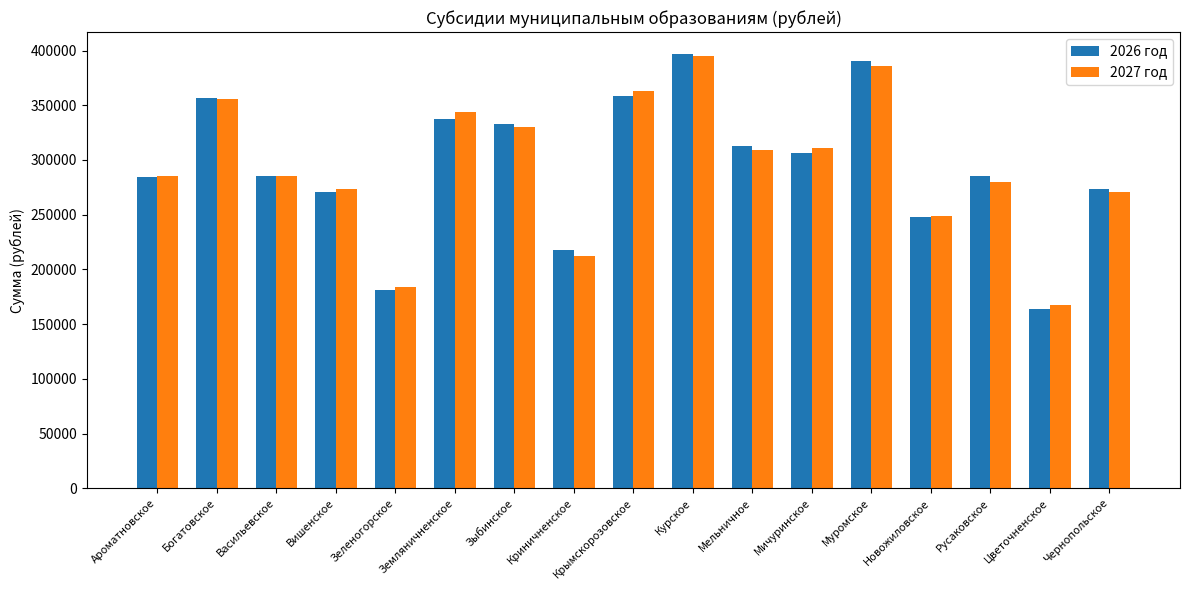

How many categories are shown in the chart?

17